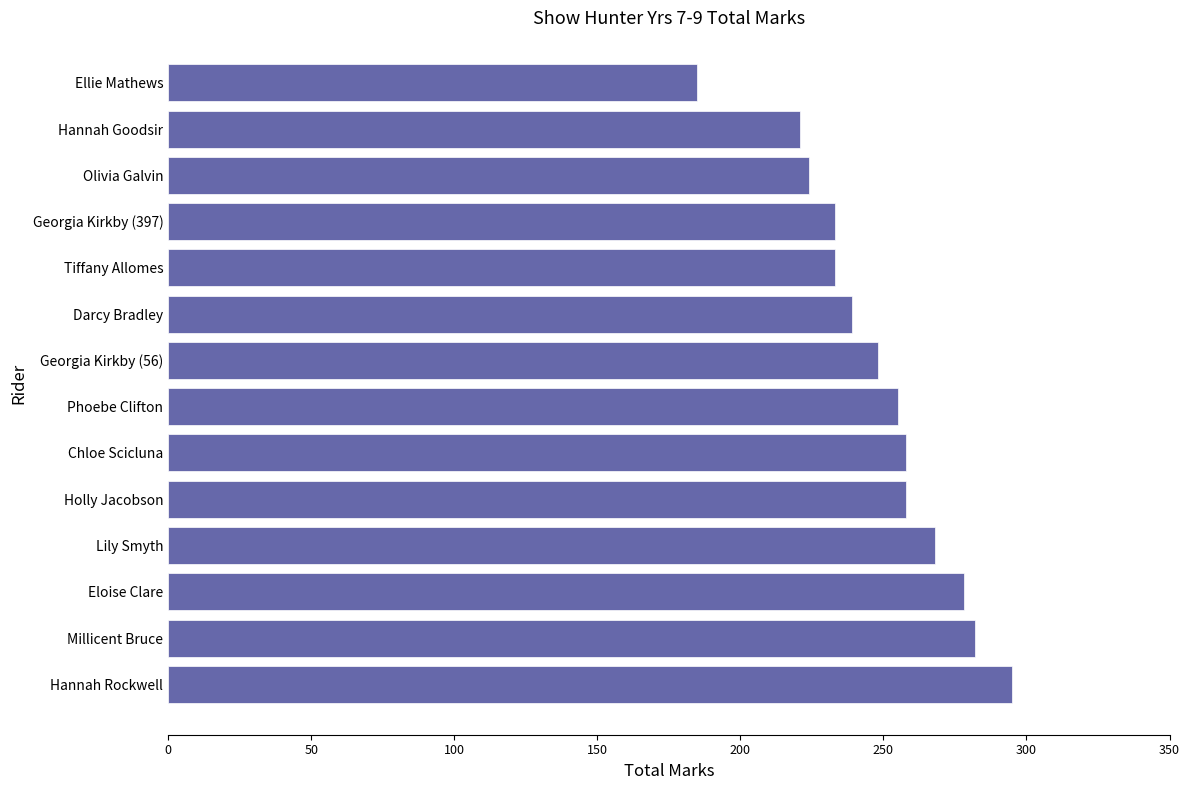

What is the sum of the values at Darcy Bradley and Millicent Bruce?

521